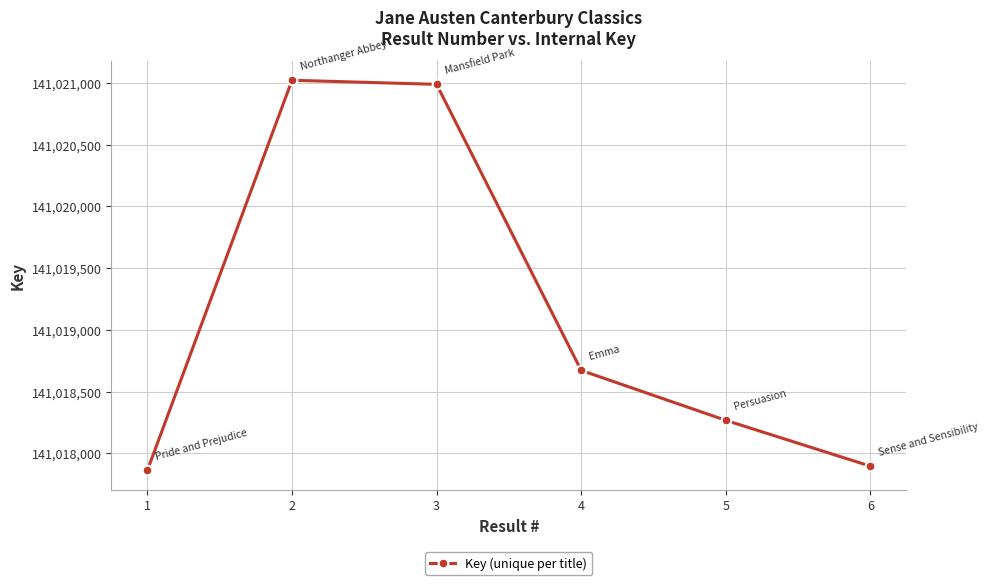

List the labels in order of value, smallest first.

1, 6, 5, 4, 3, 2